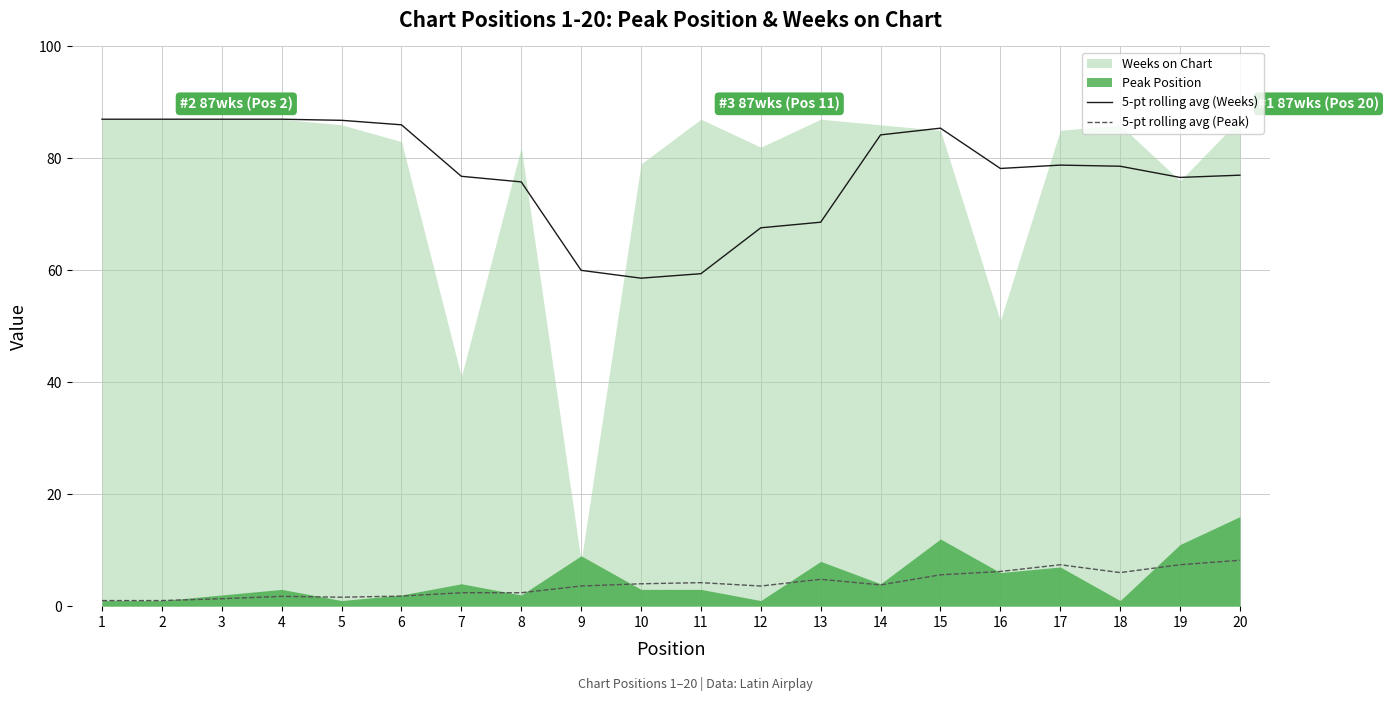

Where is the first local minimum for 5-pt rolling avg (Peak)?

5